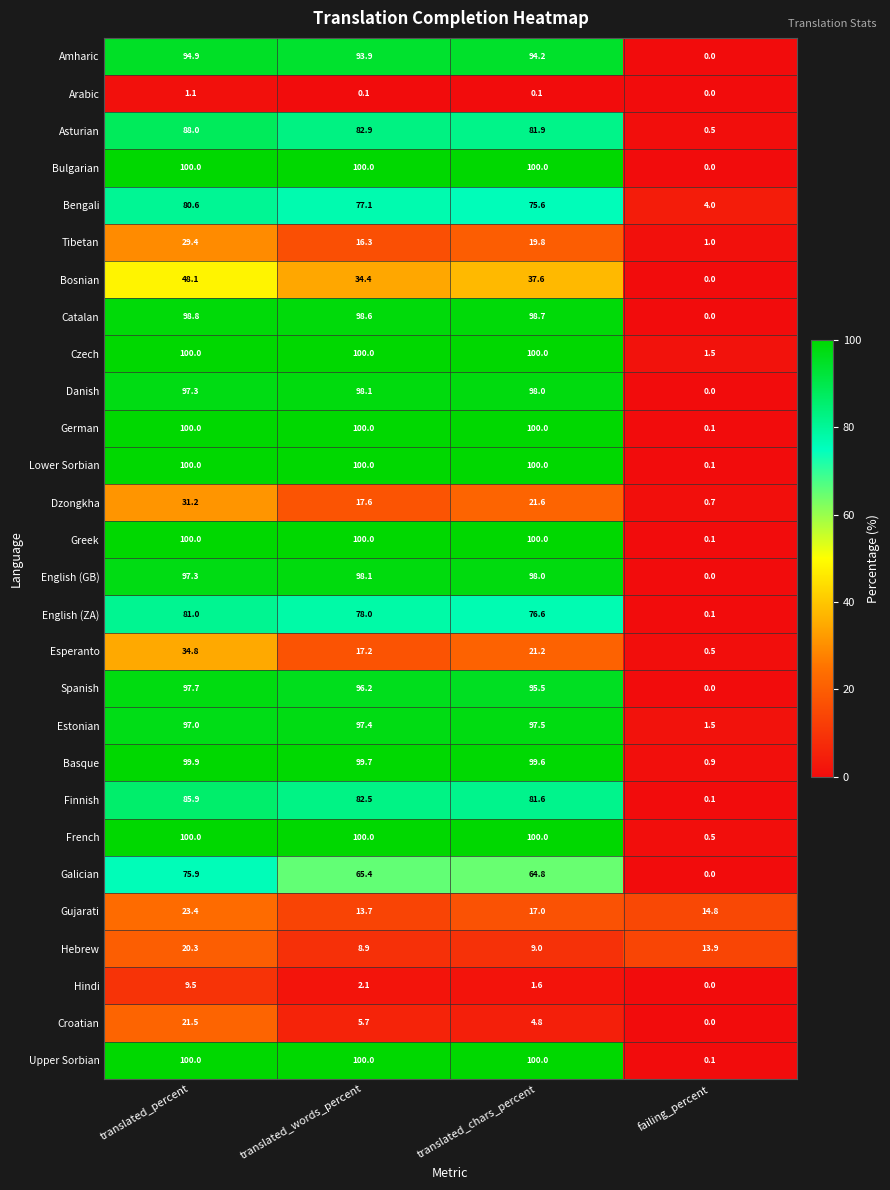

At which label is Bosnian closest to 24?

translated_words_percent